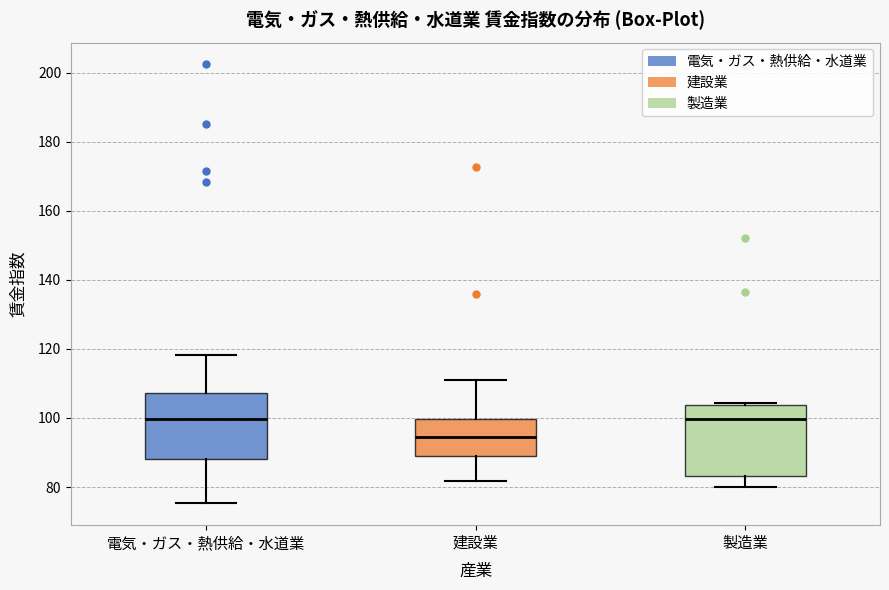

Reading left to right, read every box against the y-axis: the position of its median line, the range the box covers, and the ends of its whiskers. The values are not printed on the chart, so give them approximately, as read against the axis.

電気・ガス・熱供給・水道業: median 100, box 88 to 108, whiskers 76 to 118
建設業: median 94, box 88 to 100, whiskers 82 to 110
製造業: median 100, box 84 to 104, whiskers 80 to 104 (just above the box's upper edge)